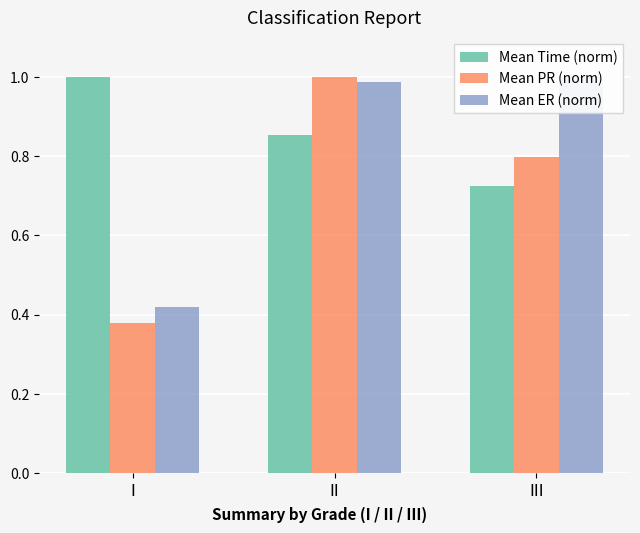

What is the difference between the maximum and minimum values in the Mean ER (norm) series?

0.6